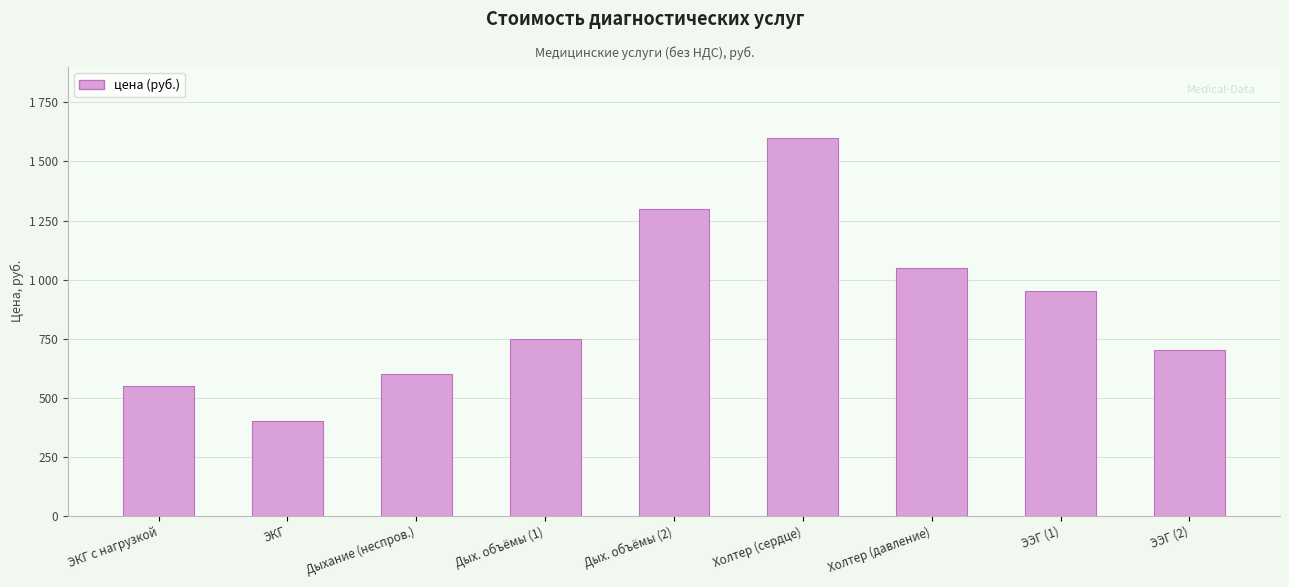

What is the difference between the maximum and second lowest values?

1050